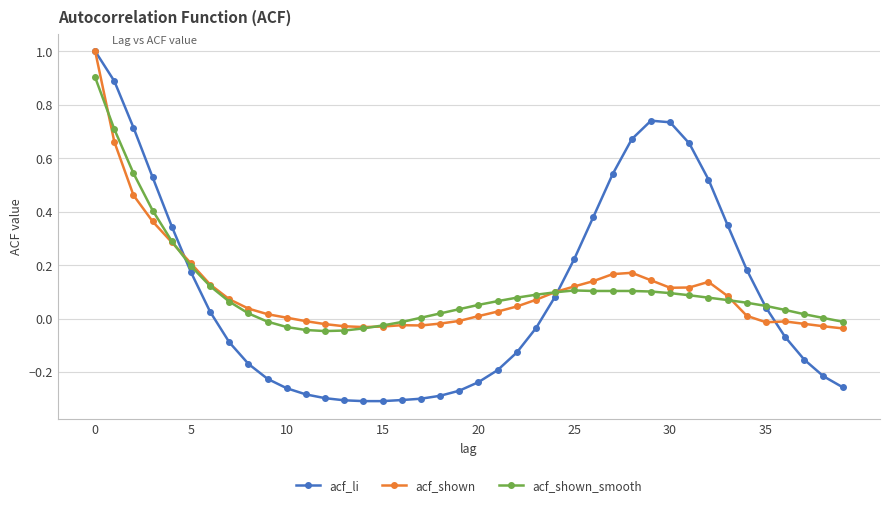

Count the number of data series in this chart.

3